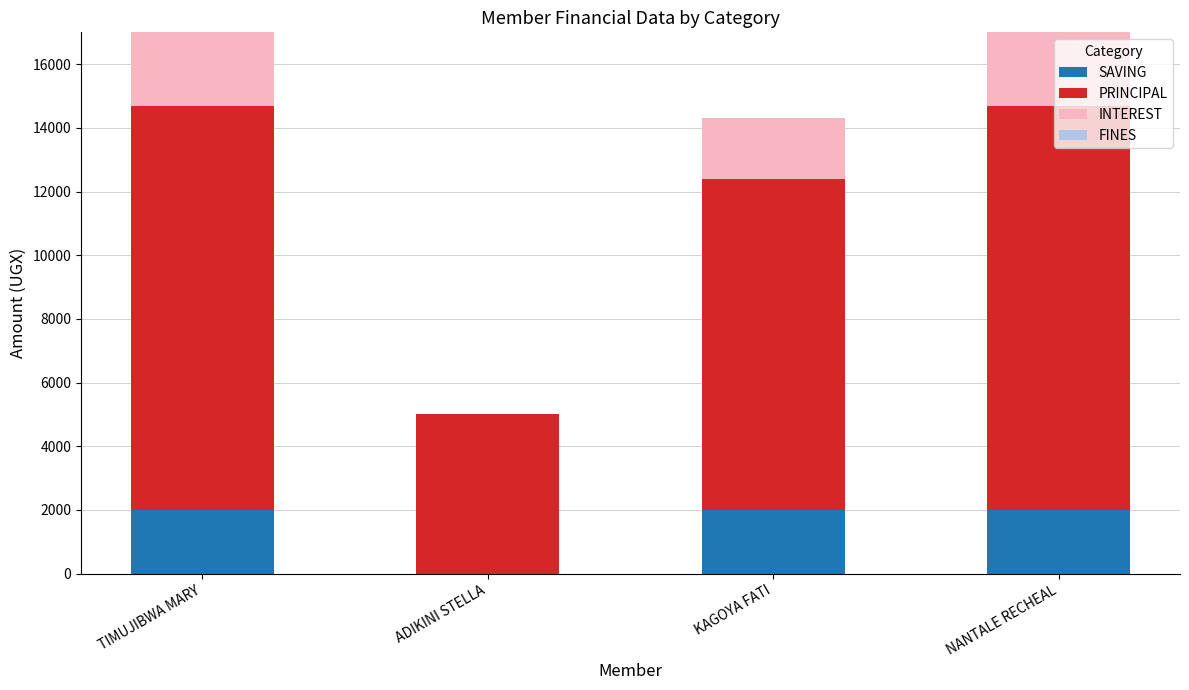

What is the total value across all series at TIMUJIBWA MARY?

17000